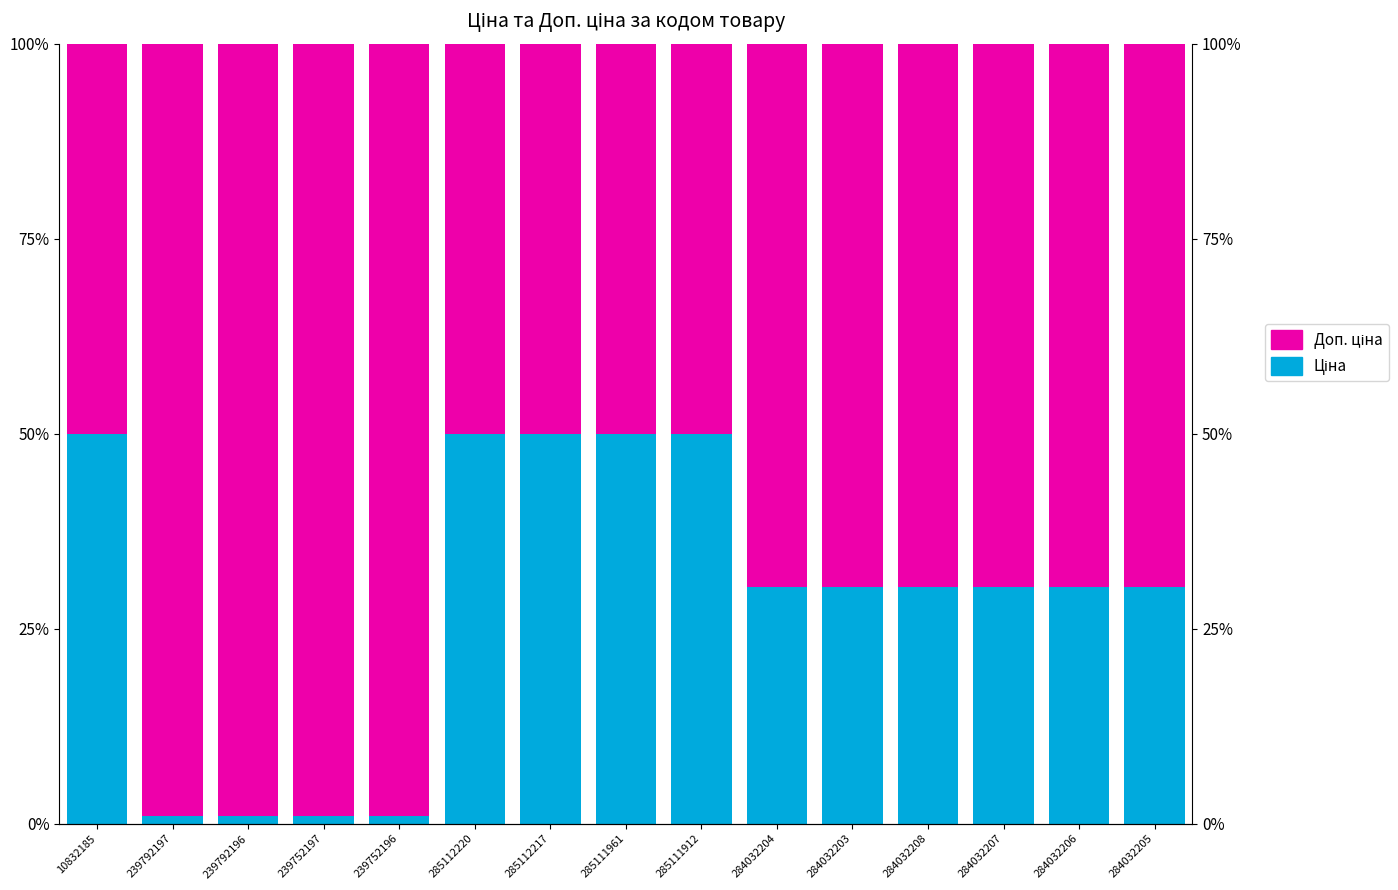

List the labels in order of Ціна value, largest first.

10832185, 285112220, 285112217, 285111961, 285111912, 284032204, 284032203, 284032208, 284032207, 284032206, 284032205, 239792197, 239792196, 239752197, 239752196